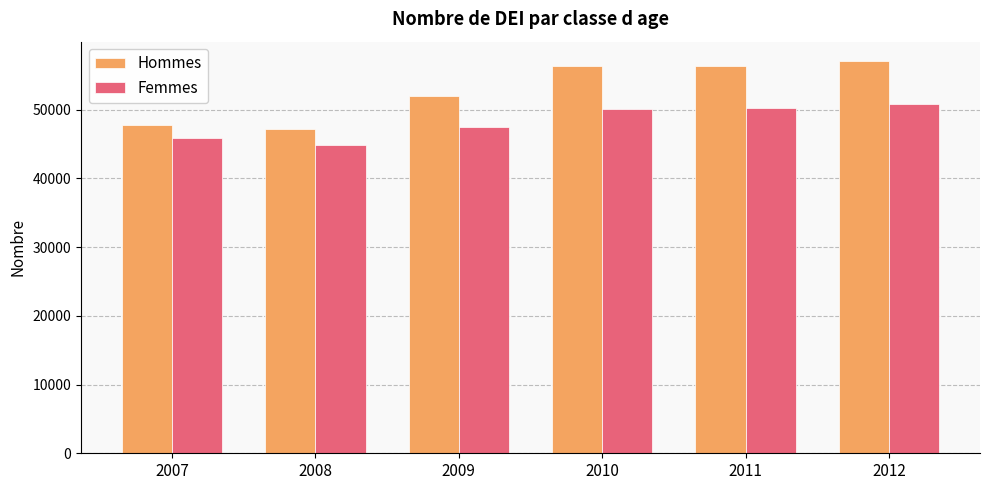

What is the sum of the Hommes values at 2012 and 2009?

108986.8